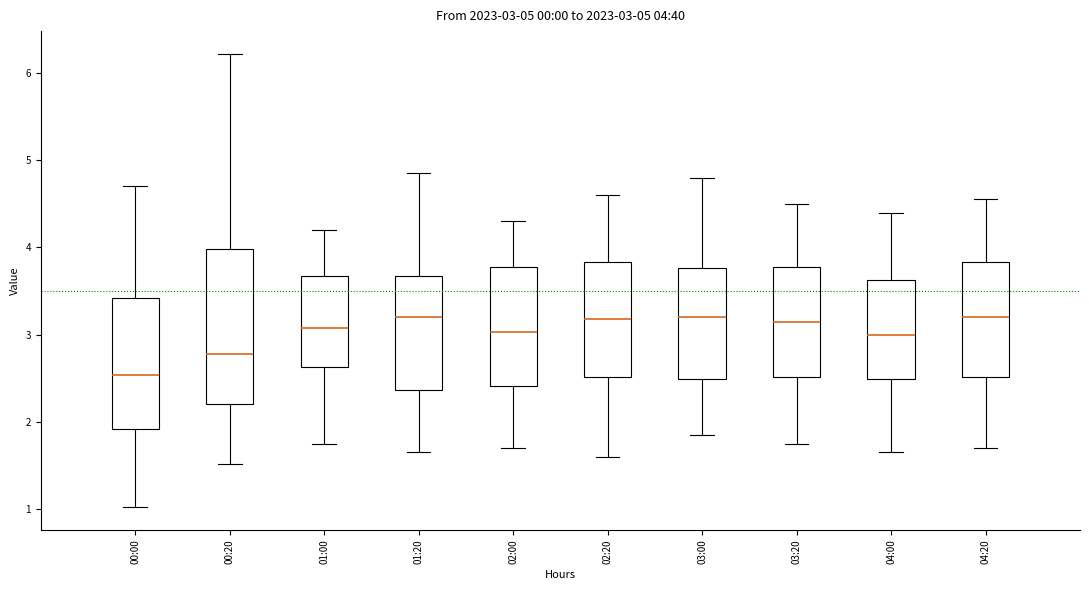

Comparing the boxes themselves (not the whiskers), which one is the tallest?

00:20